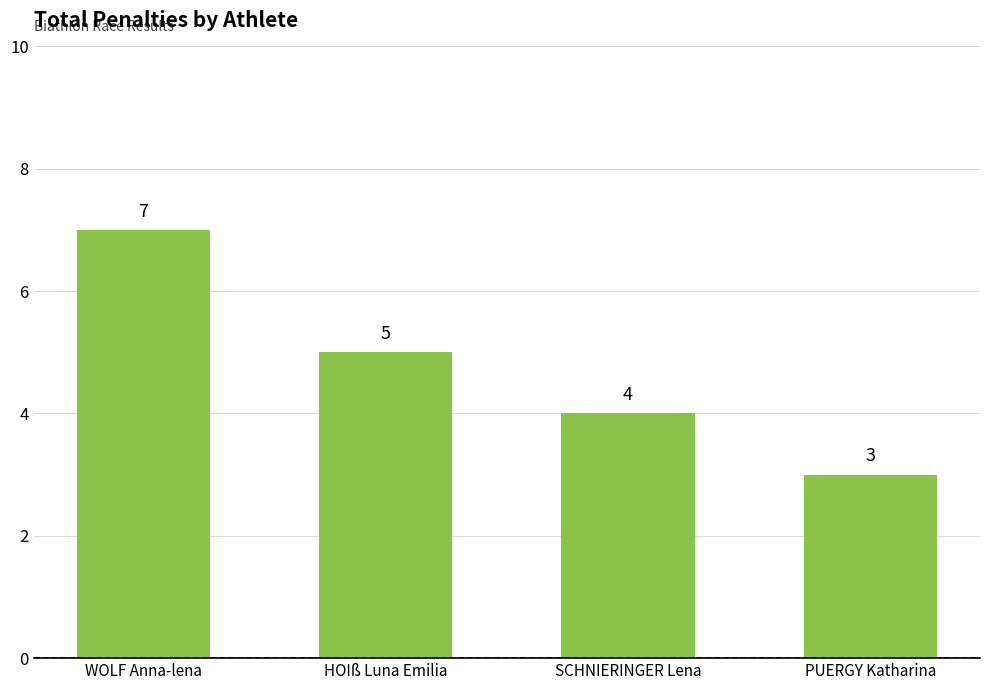

List the labels in order of value, largest first.

WOLF Anna-lena, HOIß Luna Emilia, SCHNIERINGER Lena, PUERGY Katharina